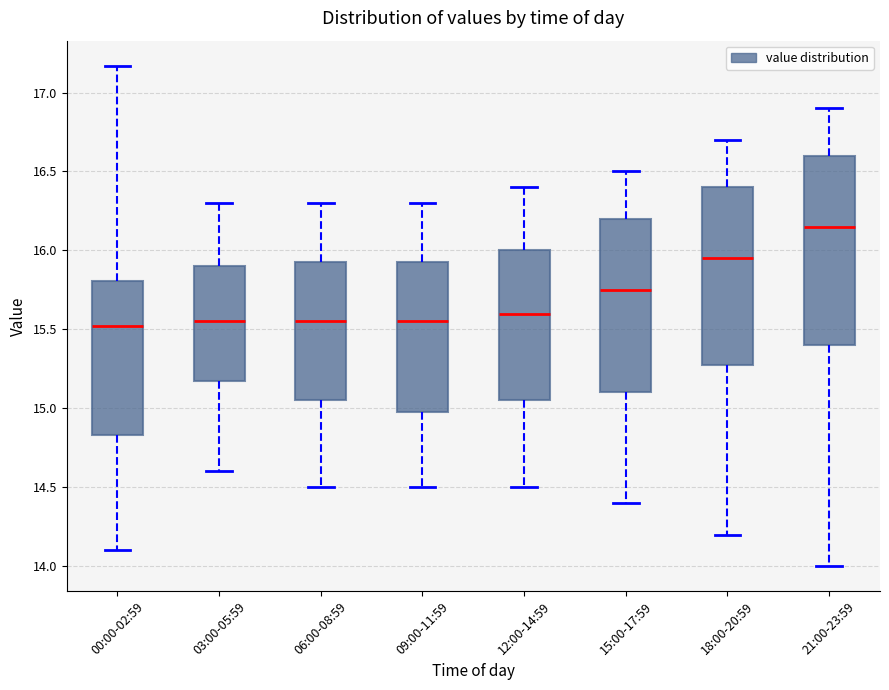

Where is the upper edge of the box for 18:00-20:59 on the y-axis? The values are not printed on the chart, so give them approximately, as read against the axis.

16.40